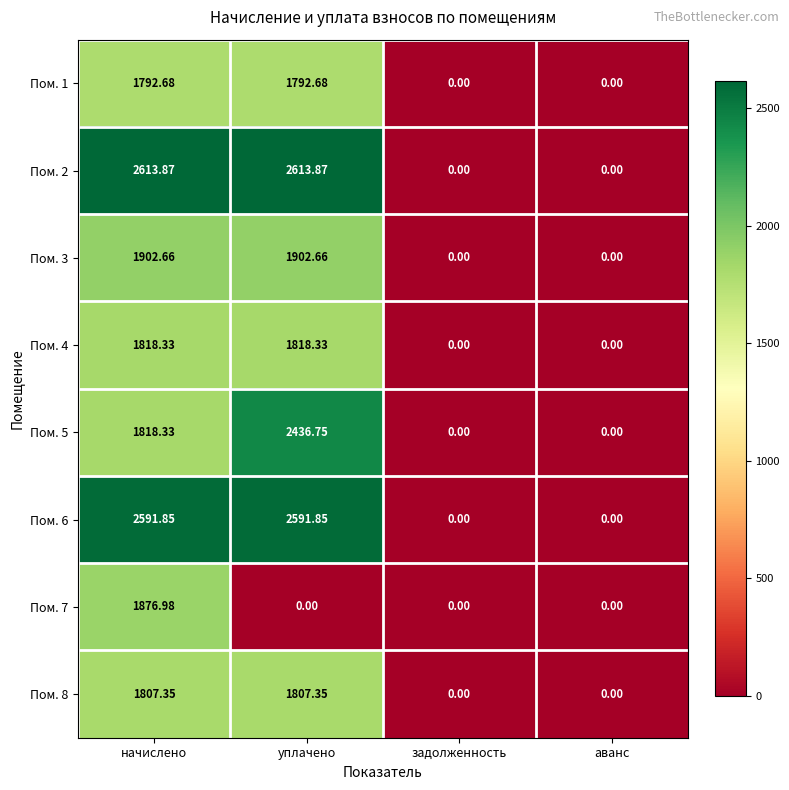

Where does the Пом. 6 series first go above 2591?

начислено